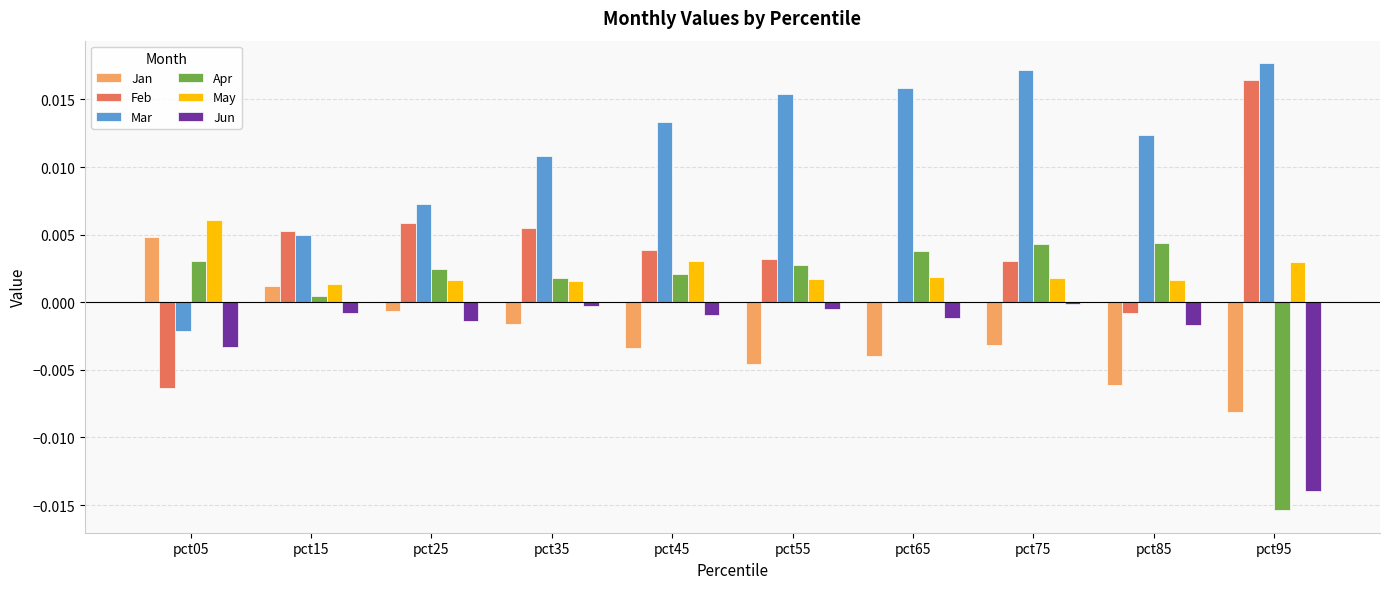

Which series has the largest total across all categories?

Mar